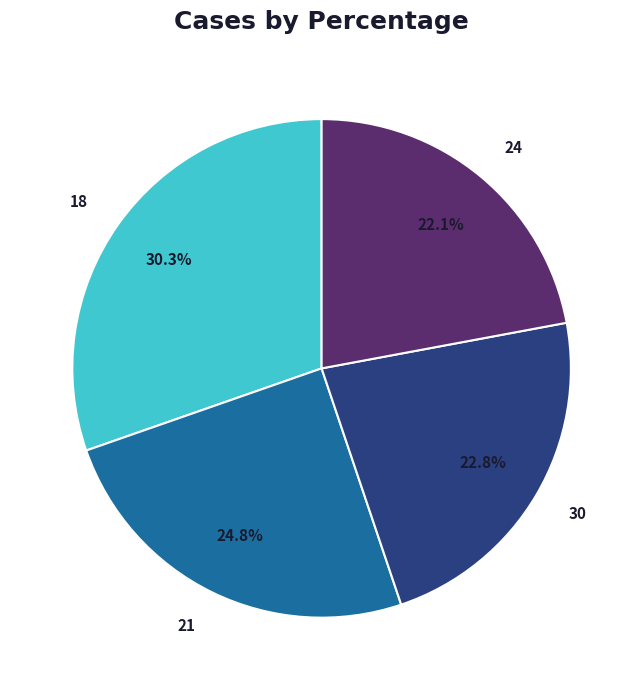

Rank the categories by value from highest to lowest.

18, 21, 30, 24